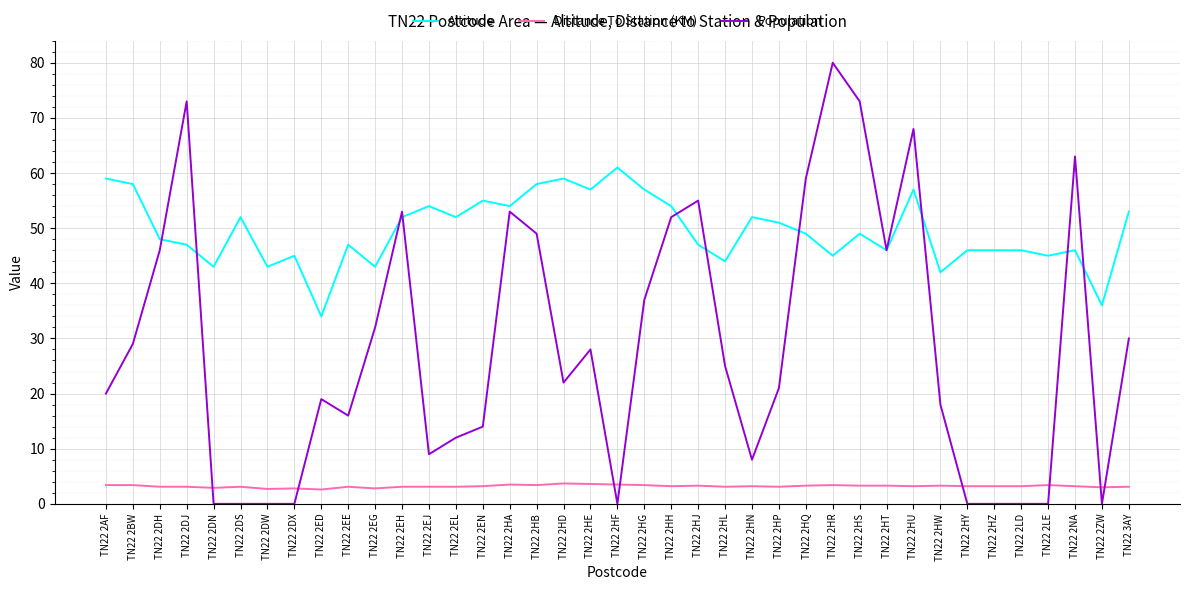

What is the difference between the highest and lowest values at TN22 2AF?

55.6